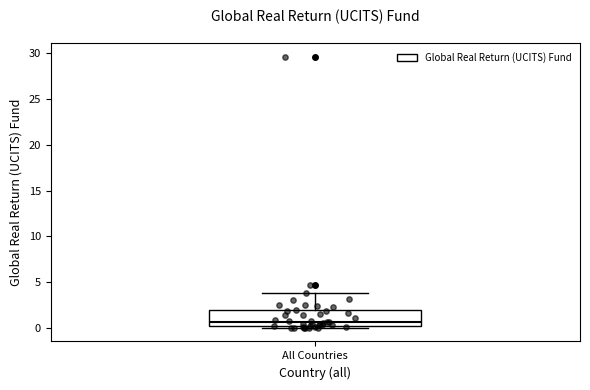

Transcribe this box plot: give where the median line is, the range the box spans, and where the two whiskers end, as read against the y-axis. The values are not printed on the chart, so give them approximately, as read against the axis.

median 0.5, box 0.0 to 2.0, whiskers 0.0 (just below the box's lower edge) to 4.0